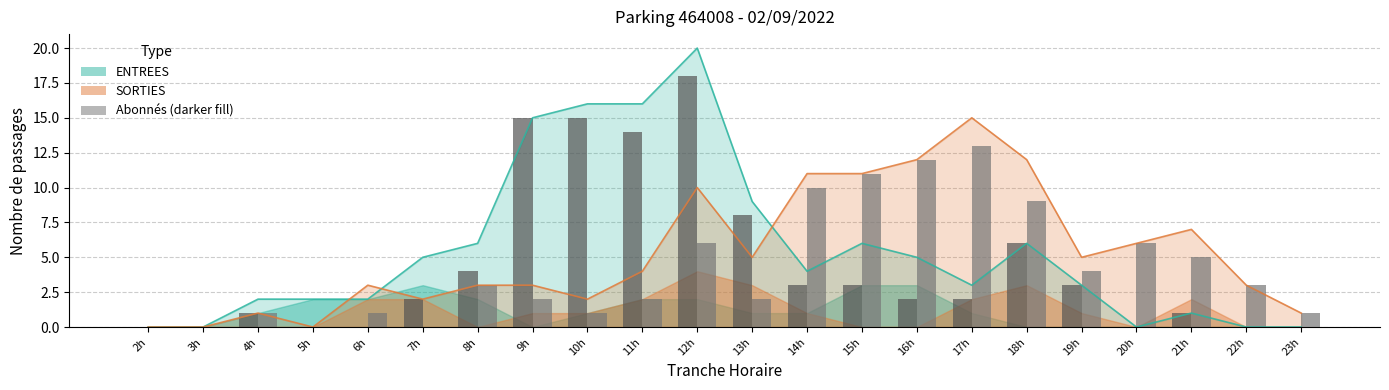

Reading right to left, transcribe all the data shown in this chart.

ENTREES total: 0	0	1	0	3	6	3	5	6	4	9	20	16	16	15	6	5	2	2	2	0	0
SORTIES total: 1	3	7	6	5	12	15	12	11	11	5	10	4	2	3	3	2	3	0	1	0	0
ENTREES NB_HORAIRE: 0	0	1	0	3	6	2	2	3	3	8	18	14	15	15	4	2	0	0	1	0	0
SORTIES NB_HORAIRE: 1	3	5	6	4	9	13	12	11	10	2	6	2	1	2	3	0	1	0	1	0	0